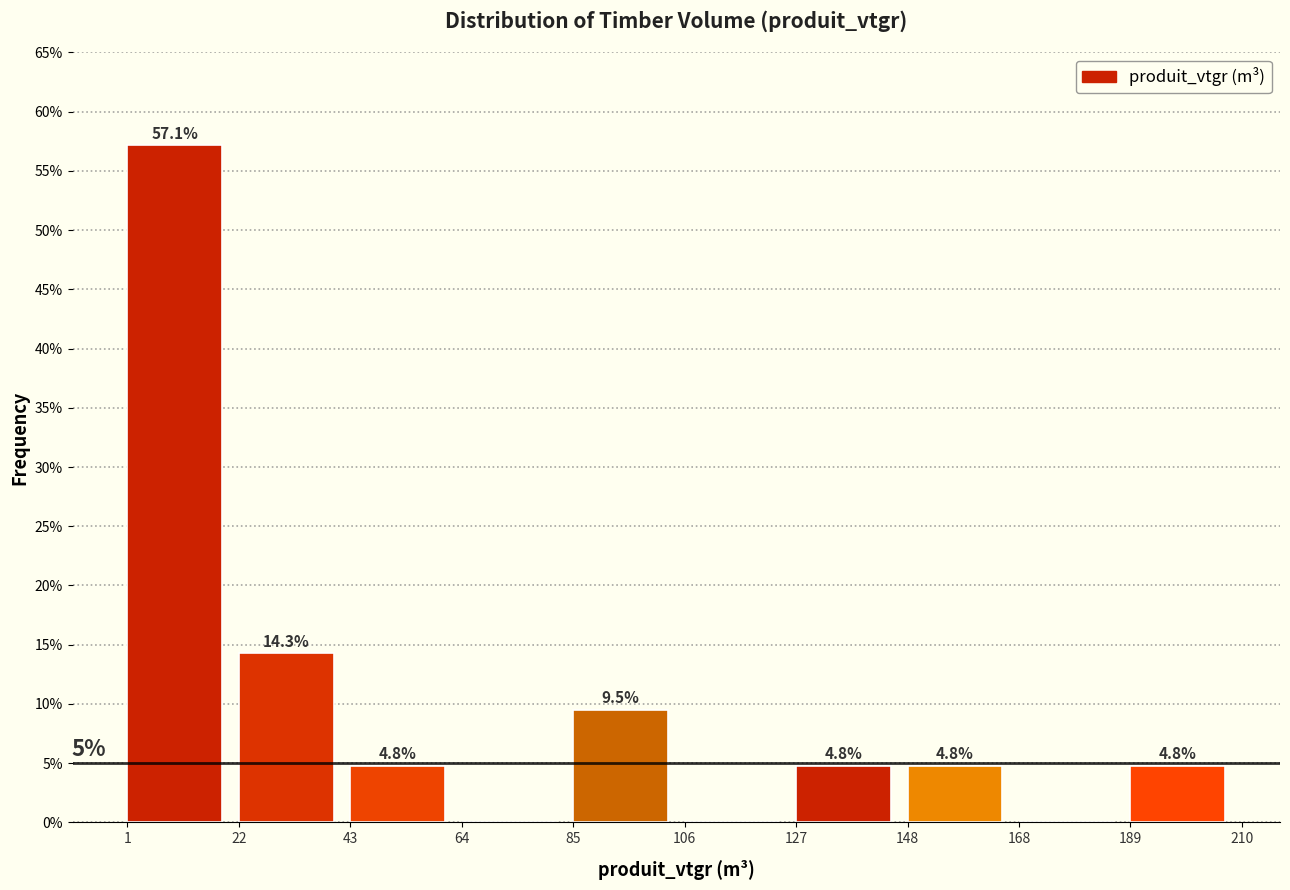

Which range on the x-axis has the tallest bar?

1 to 22